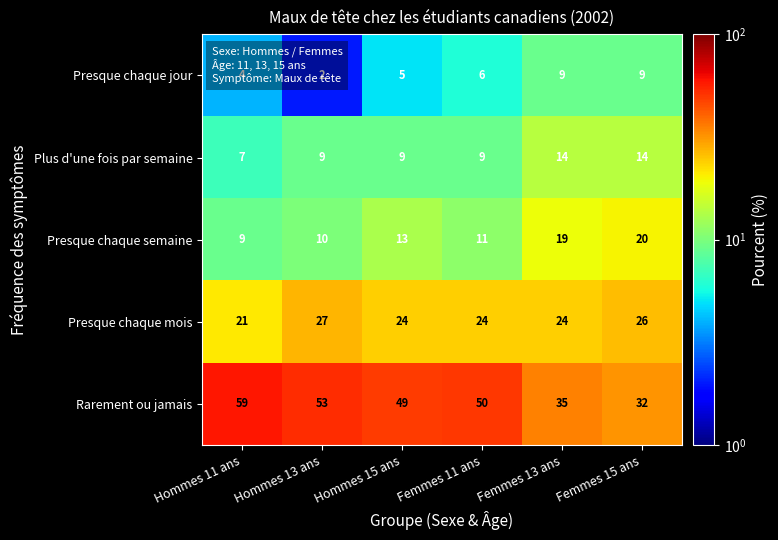

Is it true that Rarement ou jamais equals 20 at Hommes 15 ans?

False